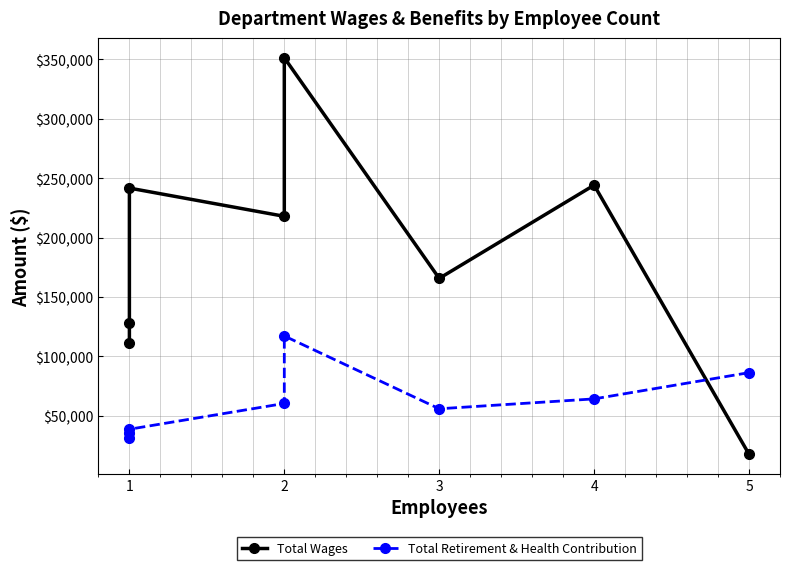

What is the value of the Total Retirement & Health Contribution point at the 7th from the left?

64186